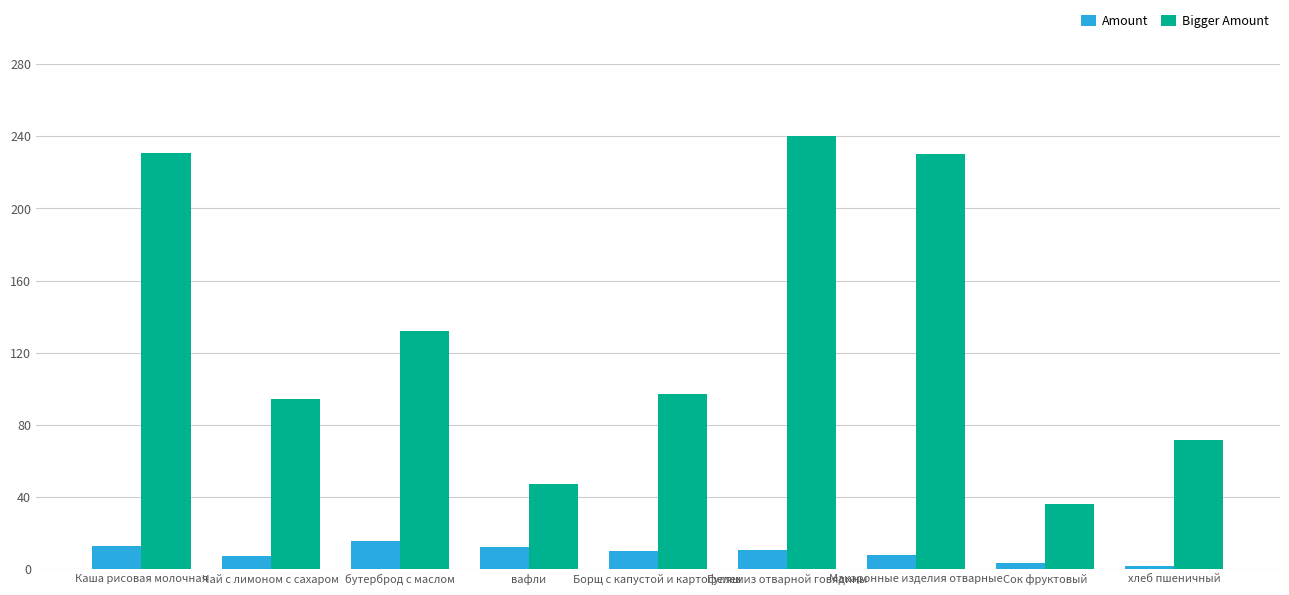

At which category is the sum across all series the highest?

Гуляш из отварной говядины